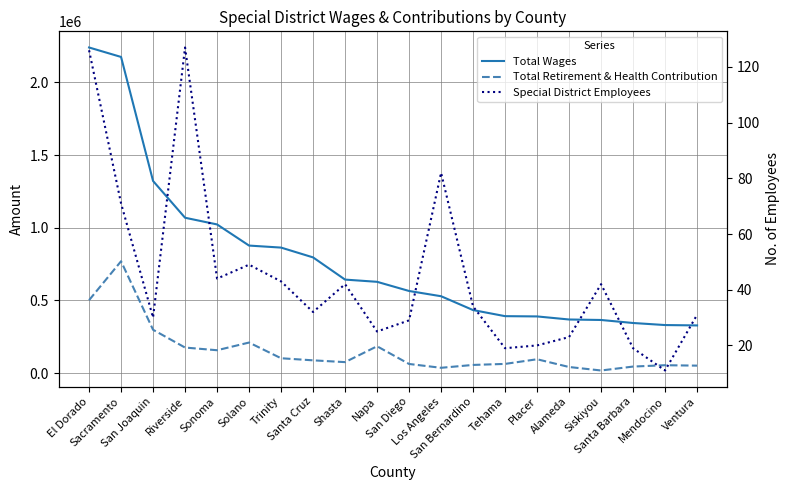

At which label does Total Retirement & Health Contribution reach its peak?

Sacramento